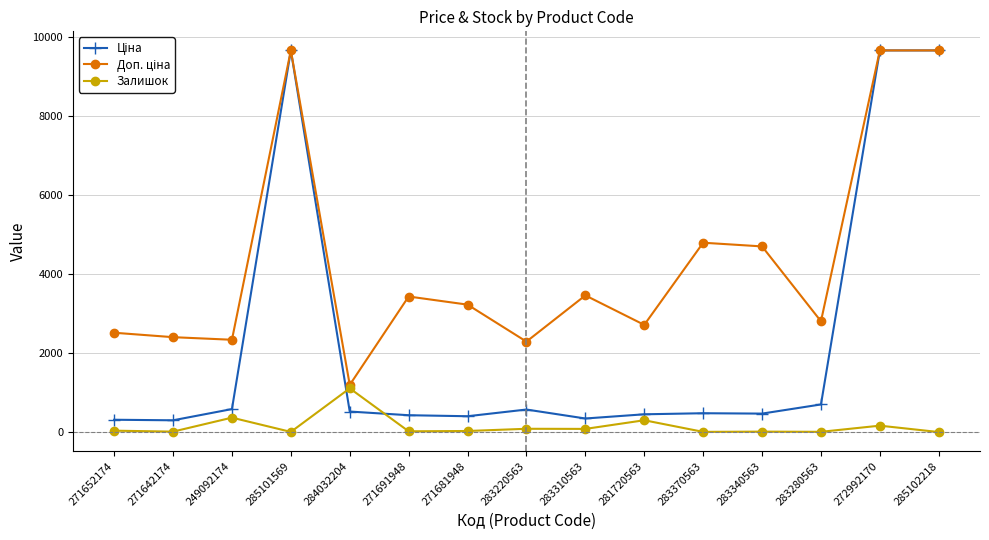

What is the difference between the highest and lowest values at 281720563?

2414.4